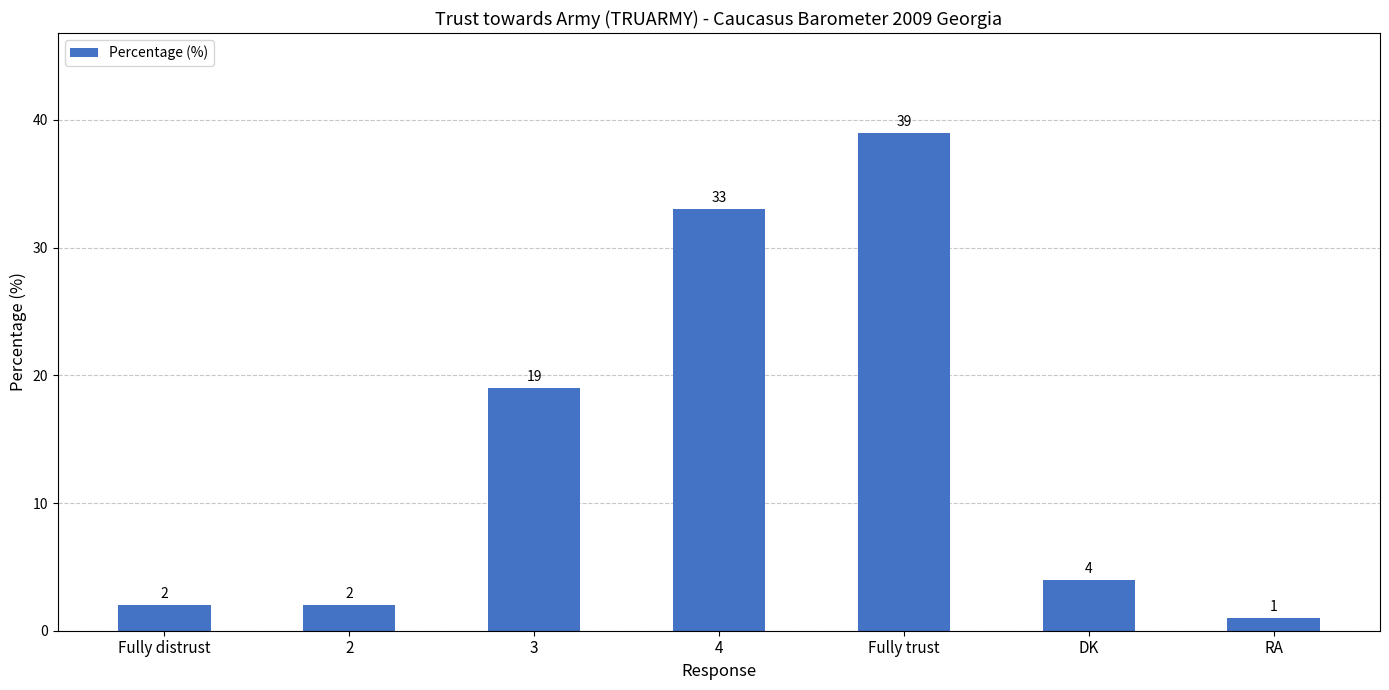

Is it true that the value at 4 is 33?

True